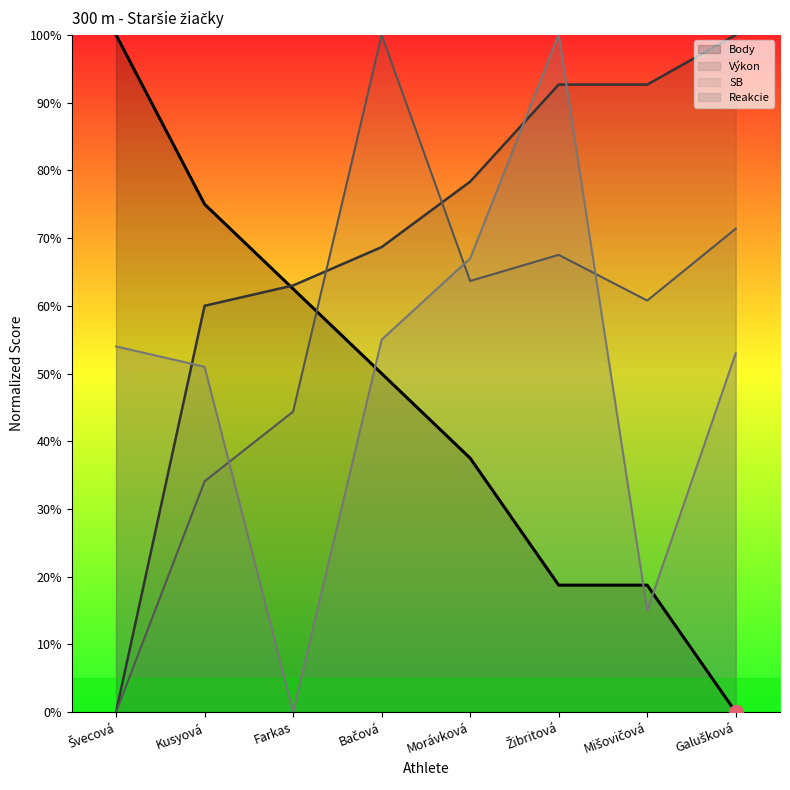

What is the approximate value of Reakcie at Bačová?

0.5